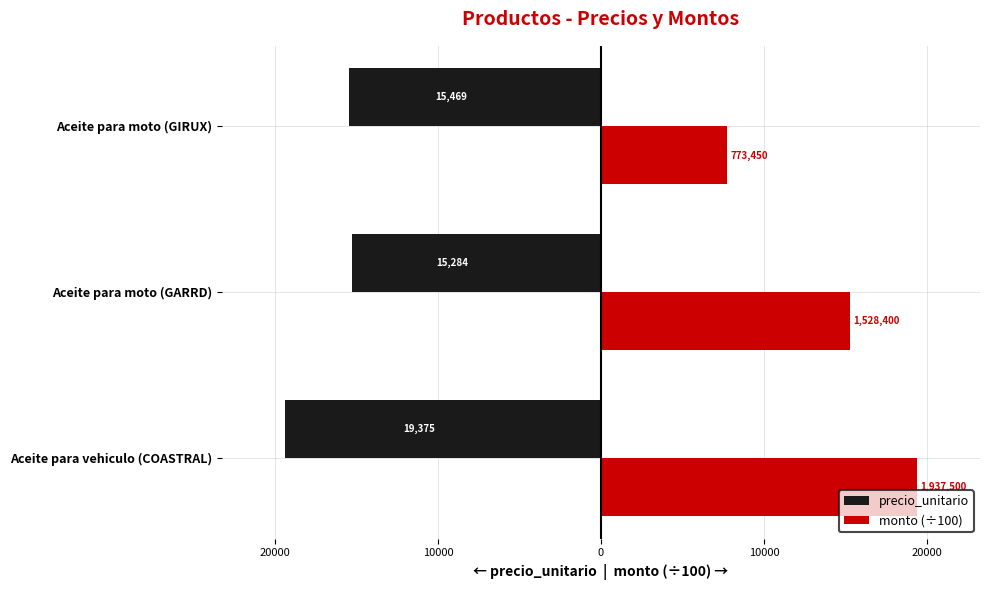

What are all the series names shown in the legend?

precio_unitario, monto (÷100)